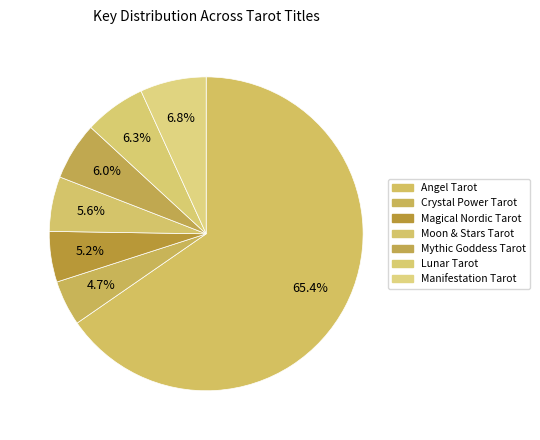

What portion of the pie excludes Lunar Tarot?

93.7%